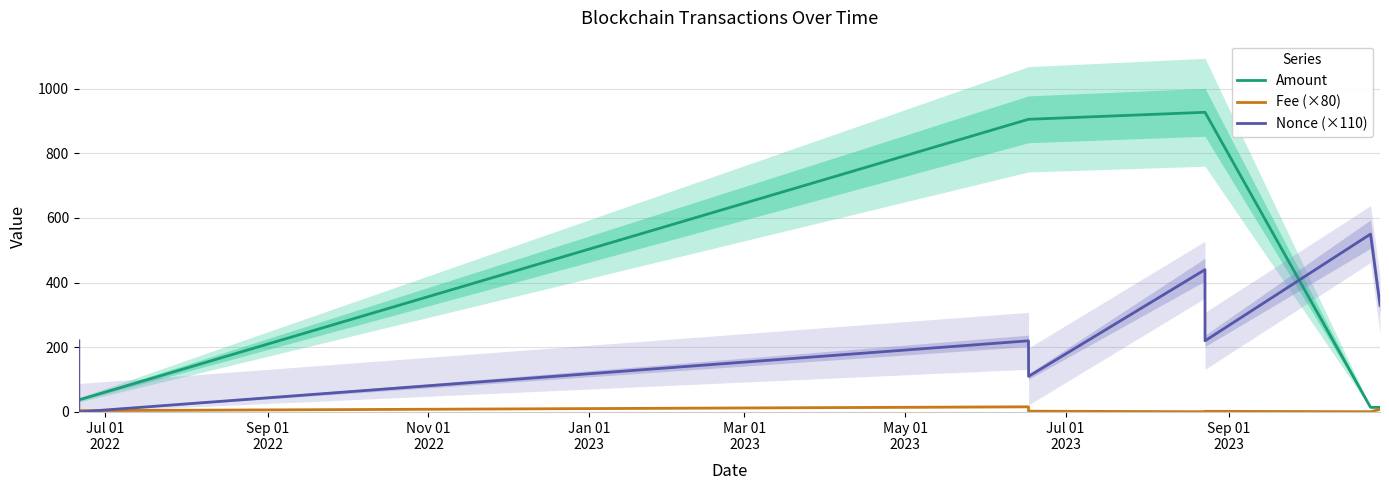

True or false: Amount and Nonce (×110) cross at least once.

True